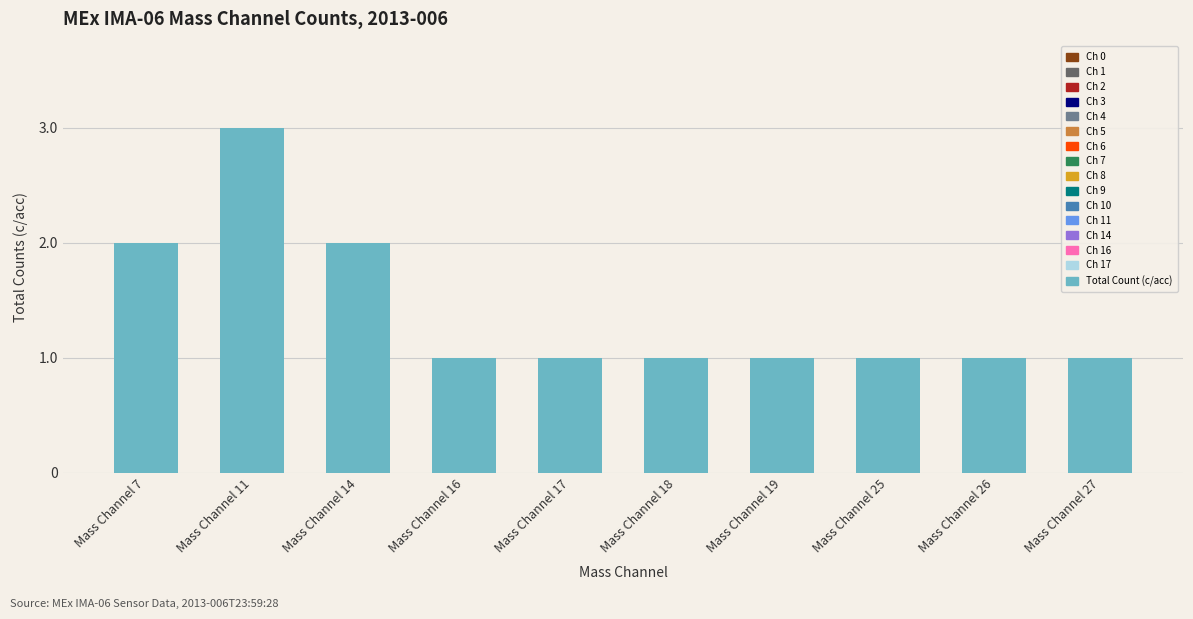

How many series are shown in this chart?

1